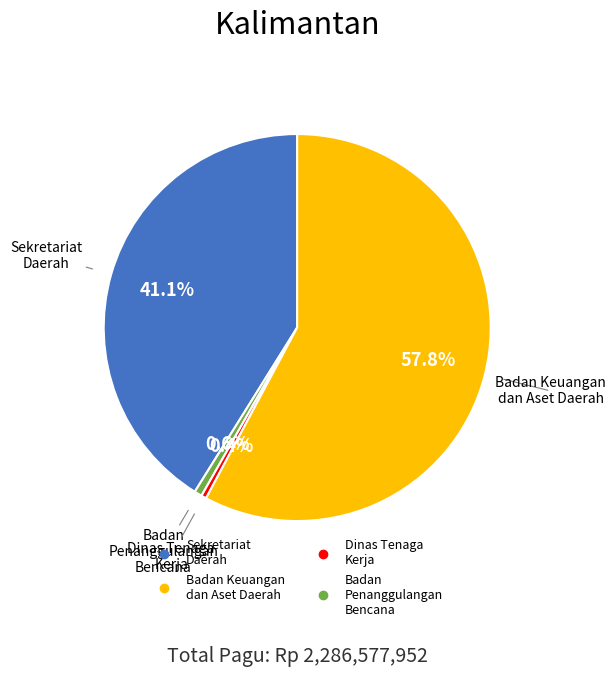

Is there a majority slice in this chart?

Yes